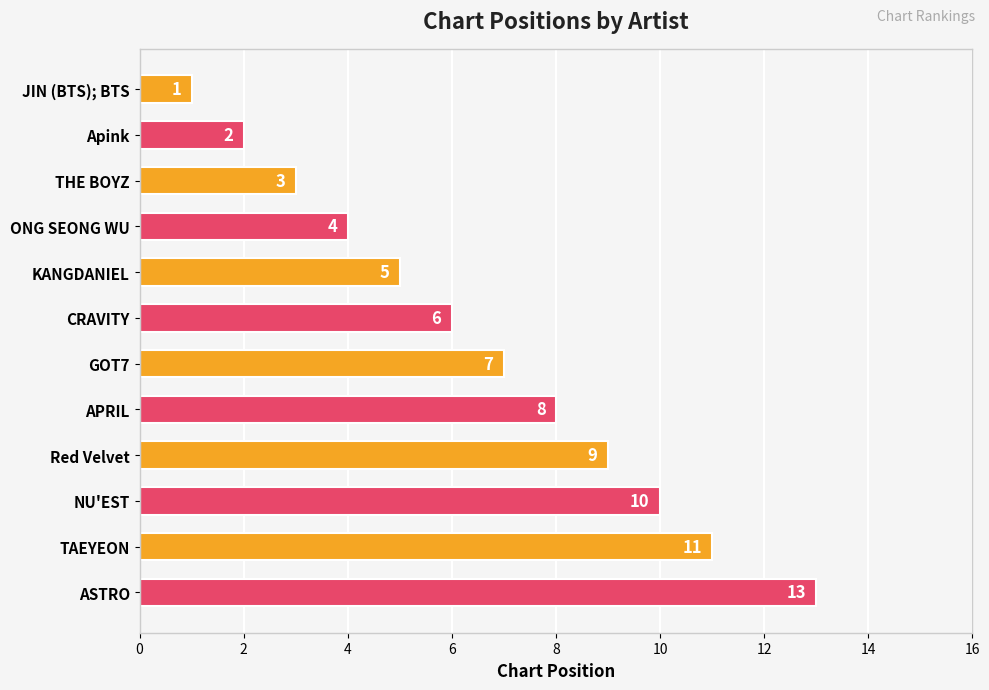

What is the value of the 11th bar from the top?

11